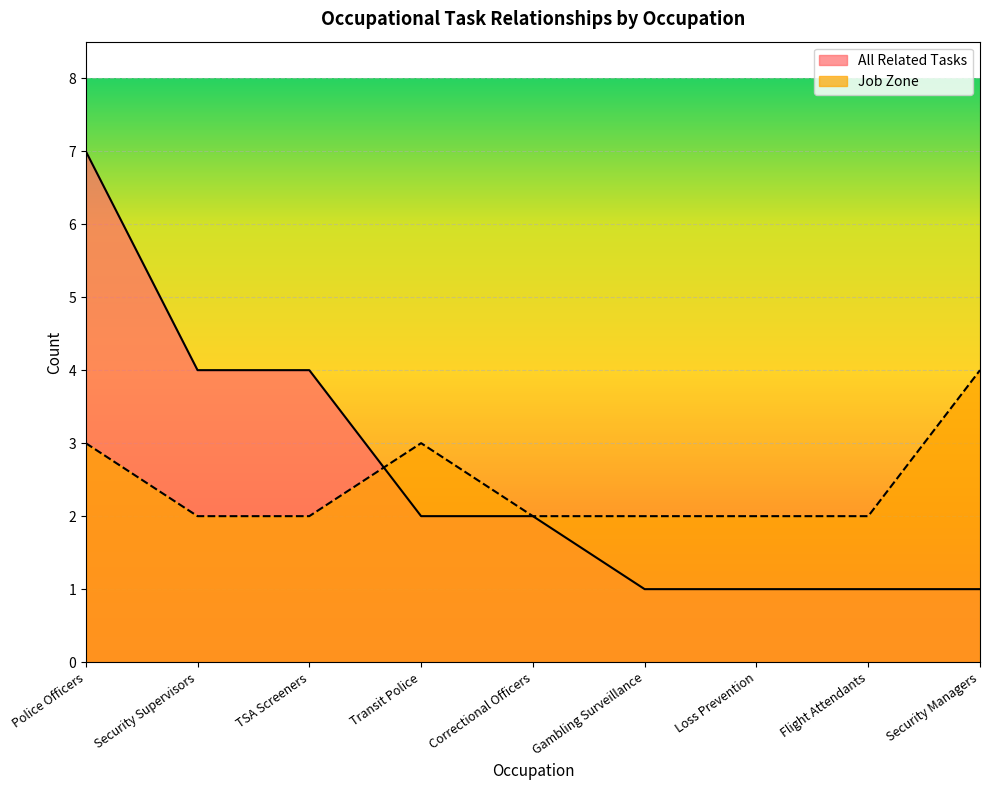

Does the chart display data point markers on the line(s)?

No